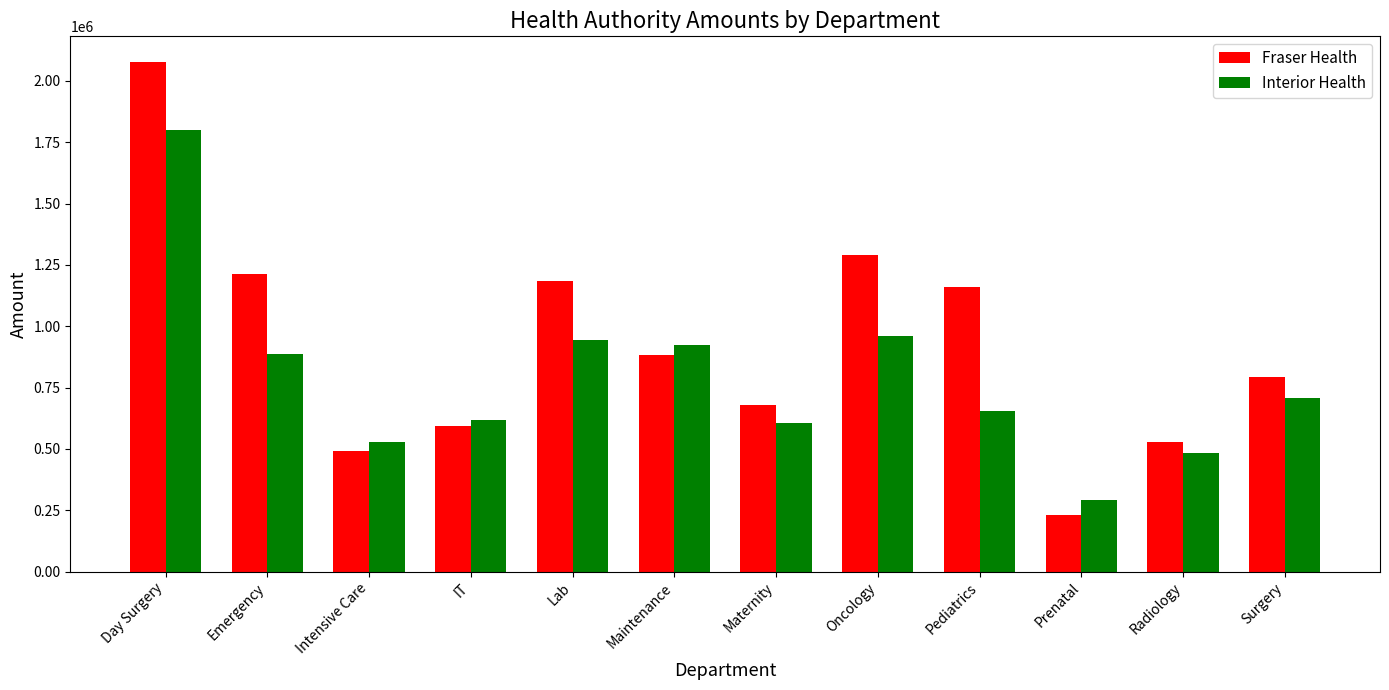

What is the maximum value for Fraser Health?

2077554.4